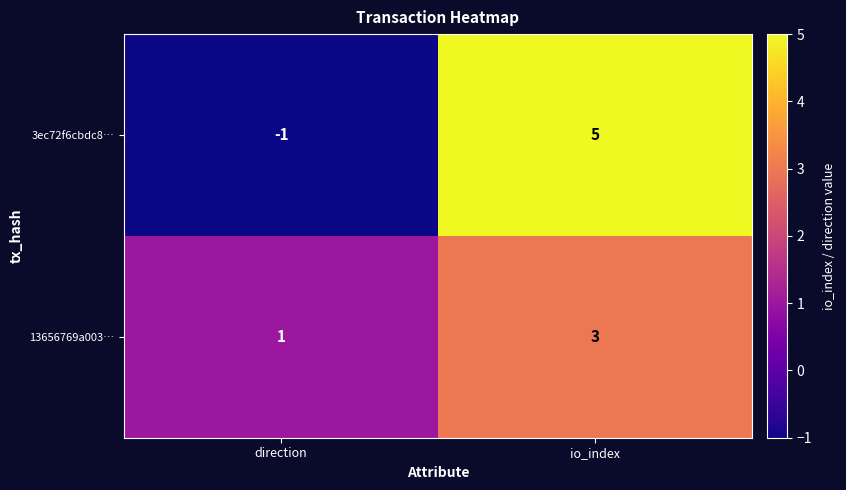

What is the sum of all 13656769a003… values?

4